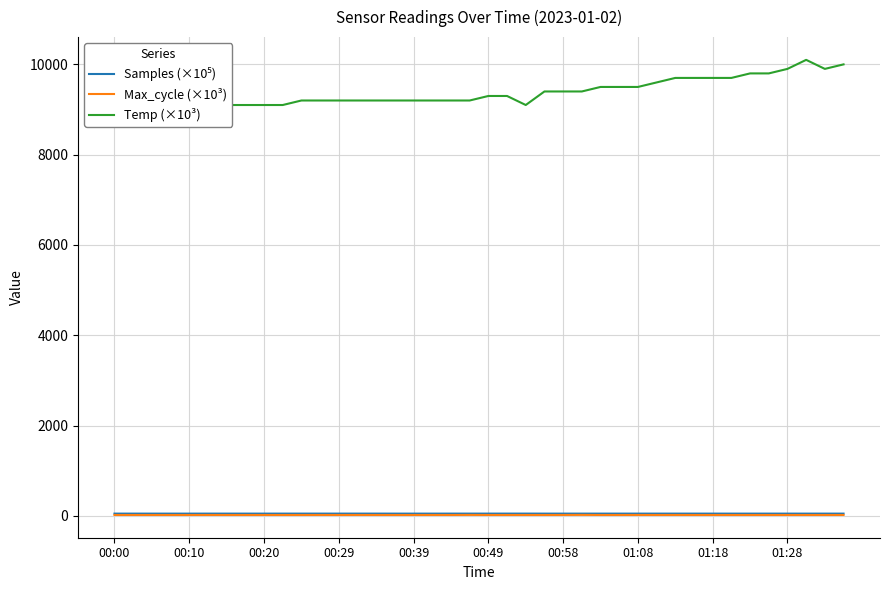

Where is the first local minimum for Temp (×10³)?

22